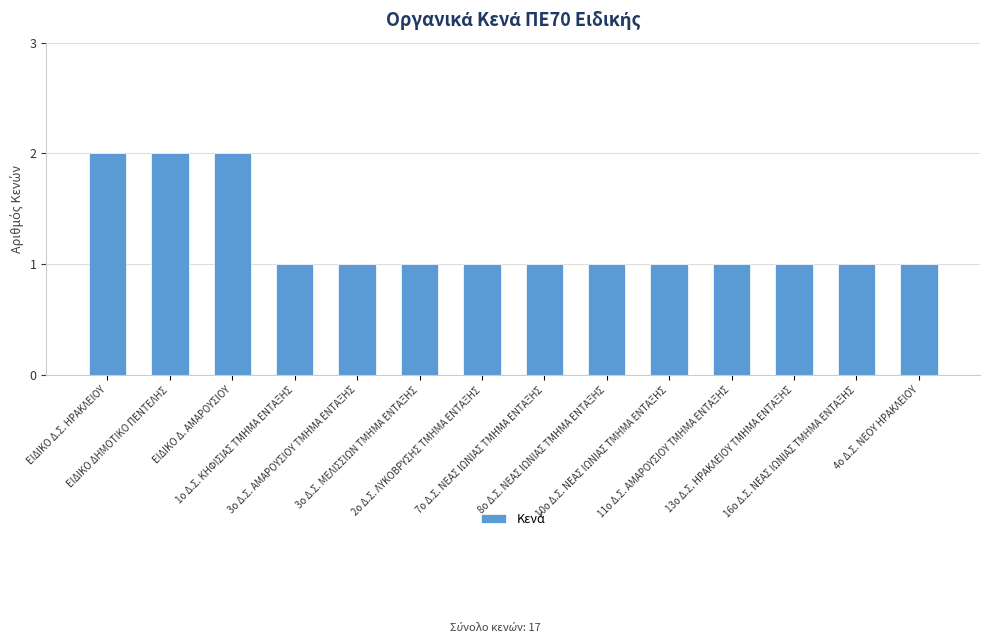

How many bars are there in total?

14